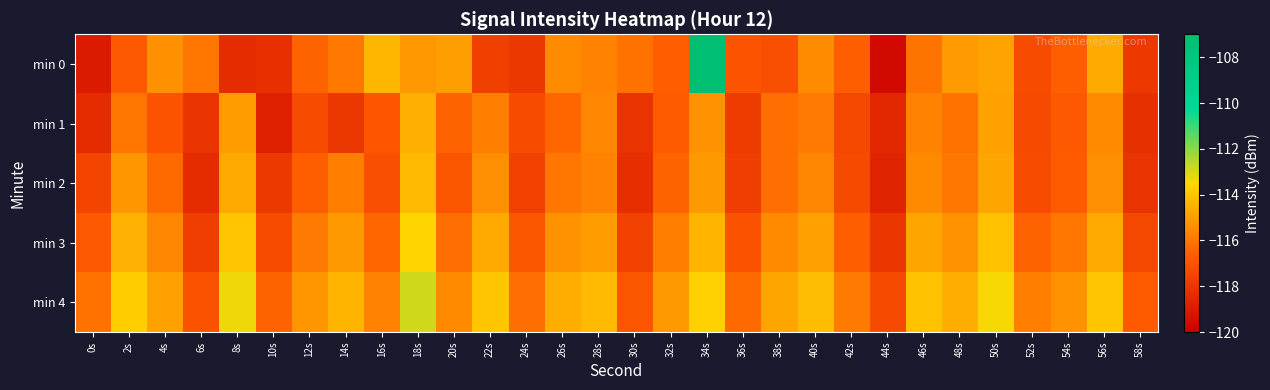

Reading right to left, extract all data points from this chart.

min 0: 58s=-117.9	56s=-114.7	54s=-116.6	52s=-117.2	50s=-114.8	48s=-115.1	46s=-116.1	44s=-119.6	42s=-116.6	40s=-115.4	38s=-117.1	36s=-116.9	34s=-107.0	32s=-116.6	30s=-116.1	28s=-115.7	26s=-115.5	24s=-118.0	22s=-117.6	20s=-115.0	18s=-115.1	16s=-114.4	14s=-115.9	12s=-116.5	10s=-118.3	8s=-118.4	6s=-116.0	4s=-115.3	2s=-116.7	0s=-119.0
min 1: 58s=-118.2	56s=-115.5	54s=-116.8	52s=-117.3	50s=-114.9	48s=-116.1	46s=-115.7	44s=-118.6	42s=-117.4	40s=-115.9	38s=-116.2	36s=-117.8	34s=-115.3	32s=-116.7	30s=-118.1	28s=-115.6	26s=-116.4	24s=-117.2	22s=-115.8	20s=-116.5	18s=-114.6	16s=-116.9	14s=-118.0	12s=-117.2	10s=-118.8	8s=-115.0	6s=-118.1	4s=-116.9	2s=-116.0	0s=-118.4
min 2: 58s=-118.1	56s=-115.4	54s=-116.7	52s=-117.2	50s=-114.8	48s=-116.0	46s=-115.5	44s=-118.7	42s=-117.3	40s=-115.6	38s=-116.2	36s=-117.7	34s=-115.1	32s=-116.5	30s=-118.3	28s=-115.7	26s=-116.0	24s=-117.6	22s=-115.4	20s=-116.9	18s=-114.3	16s=-117.1	14s=-115.8	12s=-116.6	10s=-117.9	8s=-114.7	6s=-118.4	4s=-116.3	2s=-115.2	0s=-117.5
min 3: 58s=-117.4	56s=-114.7	54s=-116.0	52s=-116.5	50s=-114.1	48s=-115.3	46s=-114.8	44s=-118.0	42s=-116.6	40s=-114.9	38s=-115.5	36s=-117.0	34s=-114.4	32s=-115.8	30s=-117.6	28s=-115.0	26s=-115.3	24s=-116.9	22s=-114.7	20s=-116.2	18s=-113.6	16s=-116.4	14s=-115.1	12s=-115.9	10s=-117.2	8s=-114.0	6s=-117.7	4s=-115.6	2s=-114.5	0s=-116.8
min 4: 58s=-116.7	56s=-114.0	54s=-115.3	52s=-115.8	50s=-113.4	48s=-114.6	46s=-114.1	44s=-117.3	42s=-115.9	40s=-114.2	38s=-114.8	36s=-116.3	34s=-113.7	32s=-115.1	30s=-116.9	28s=-114.3	26s=-114.6	24s=-116.2	22s=-114.0	20s=-115.5	18s=-112.9	16s=-115.7	14s=-114.4	12s=-115.2	10s=-116.5	8s=-113.3	6s=-117.0	4s=-114.9	2s=-113.8	0s=-116.1